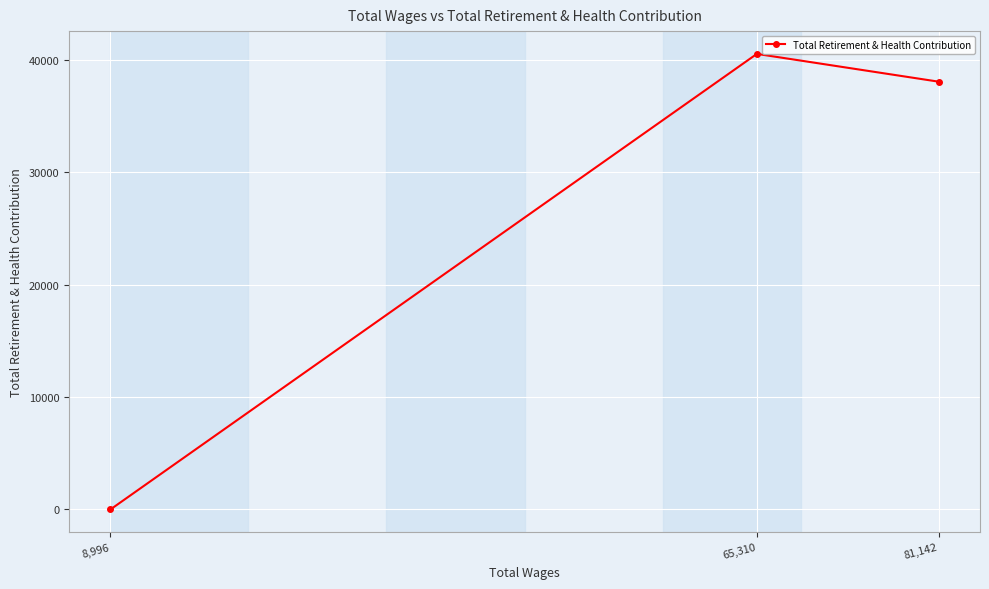

What is the difference between the maximum and minimum values?

40544